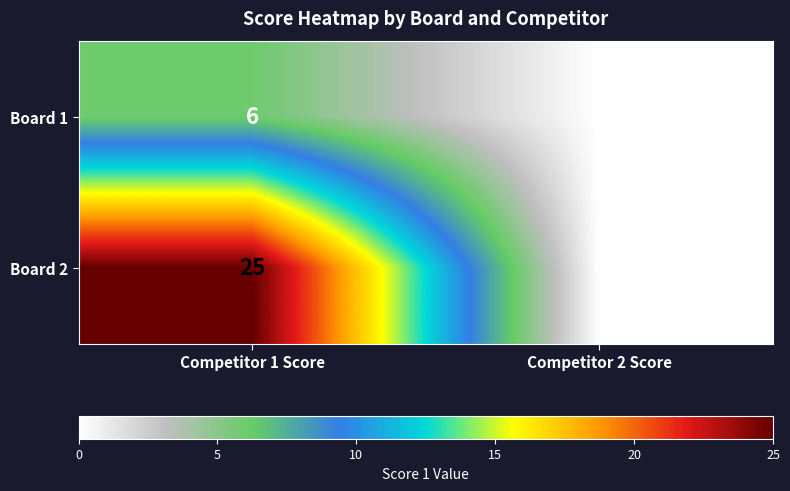

What is the difference between the Board 2 values at Competitor 2 Score and Competitor 1 Score?

25